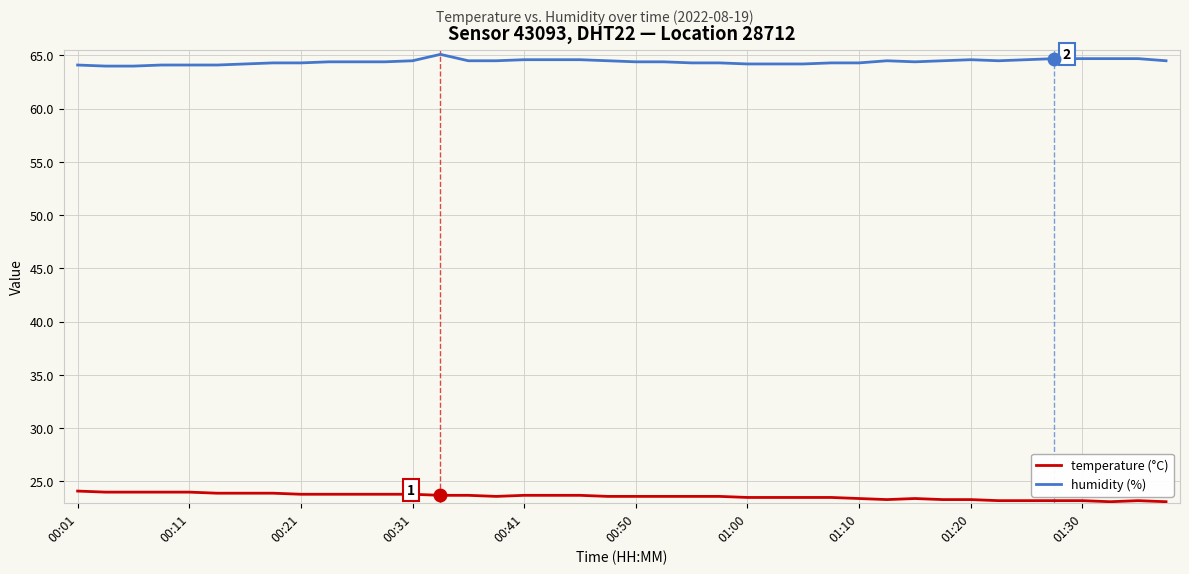

What is the maximum value shown in the chart?

65.1